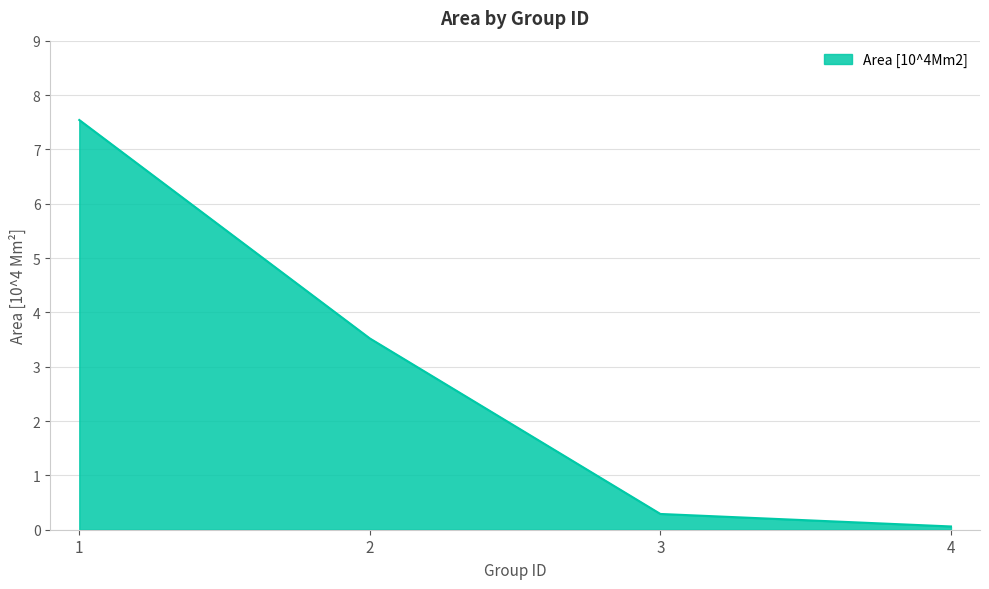

Reading left to right, transcribe all the data shown in this chart.

7.5	3.5	0.3	0.1